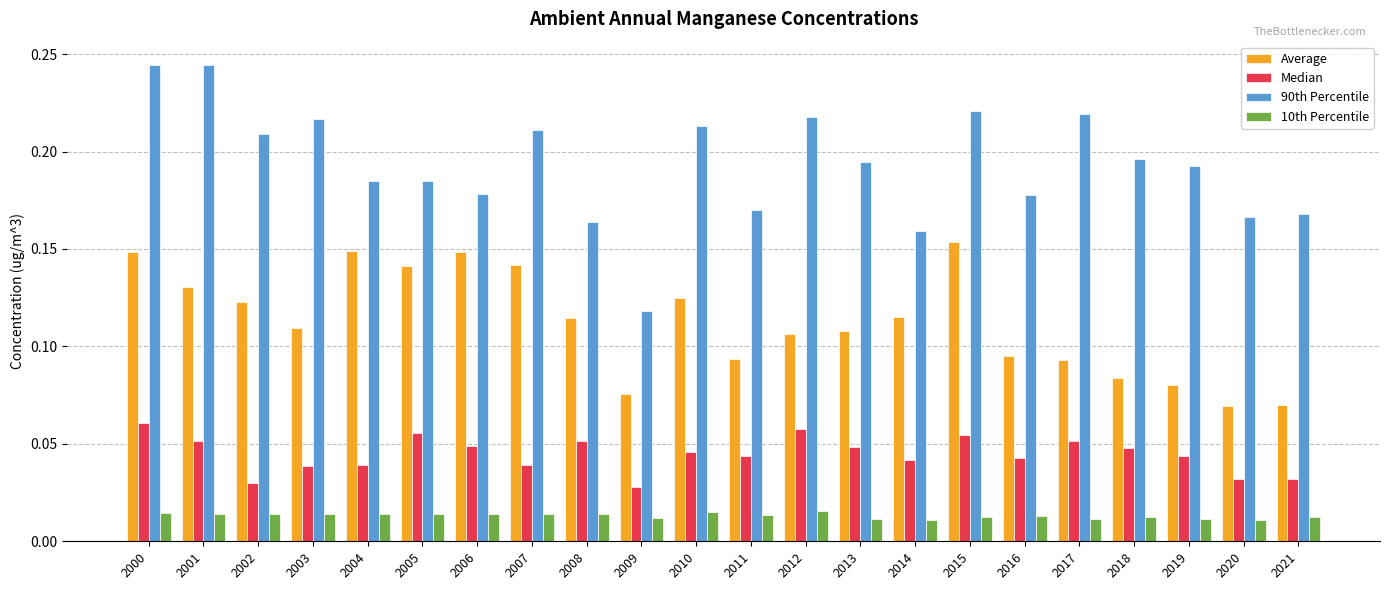

Between 2006 and 2018, which series saw the biggest shift?

Average